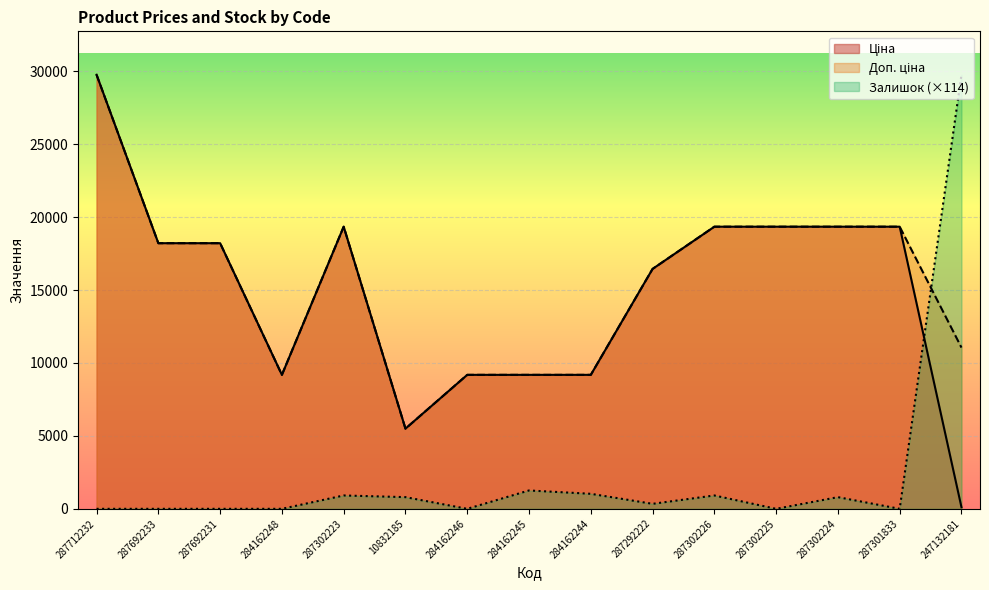

At which category does Доп. ціна reach its first local valley?

284162248